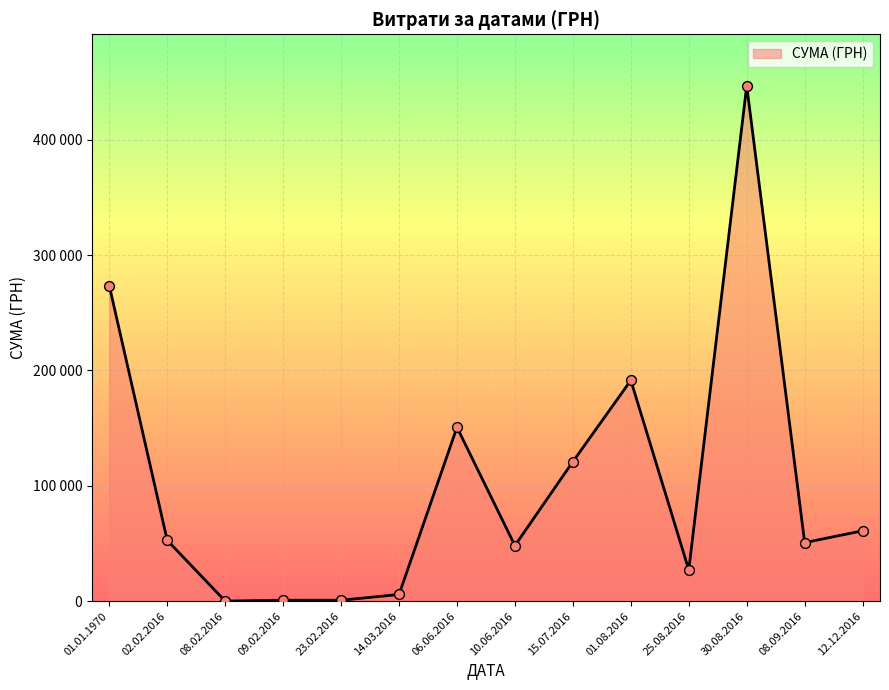

Between 01.08.2016 and 01.01.1970, which is larger?

01.01.1970